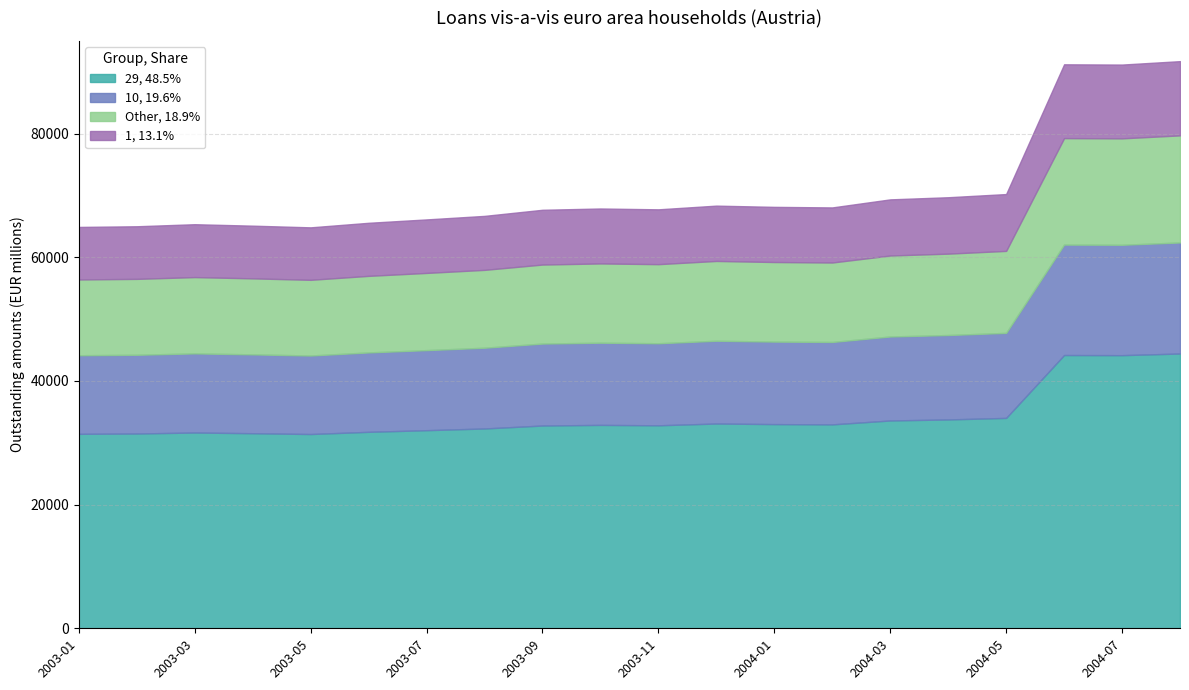

At which label does the data first exceed 67823?

2003-12